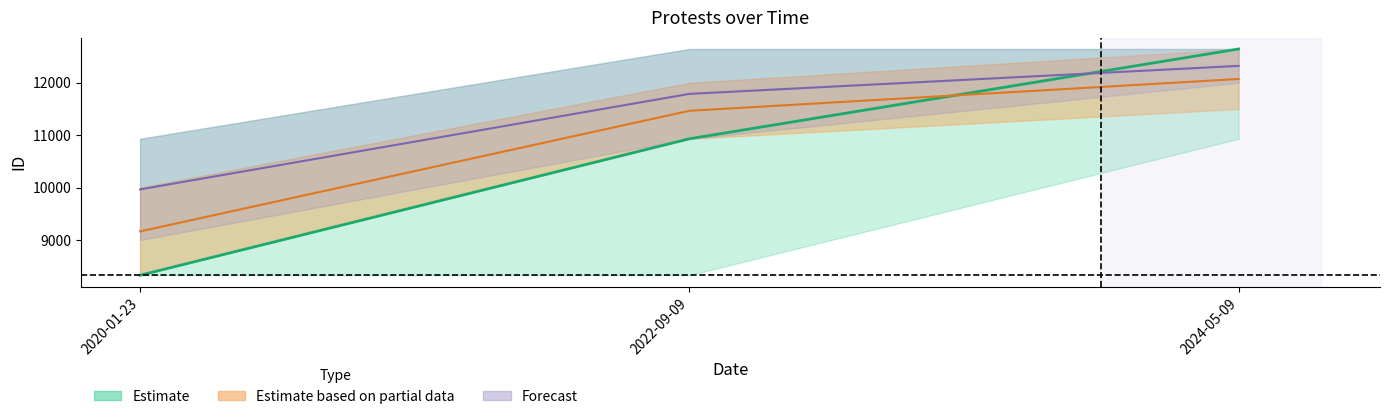

True or false: ID_mid has a value of 4438.4 at 2020-01-23.

False